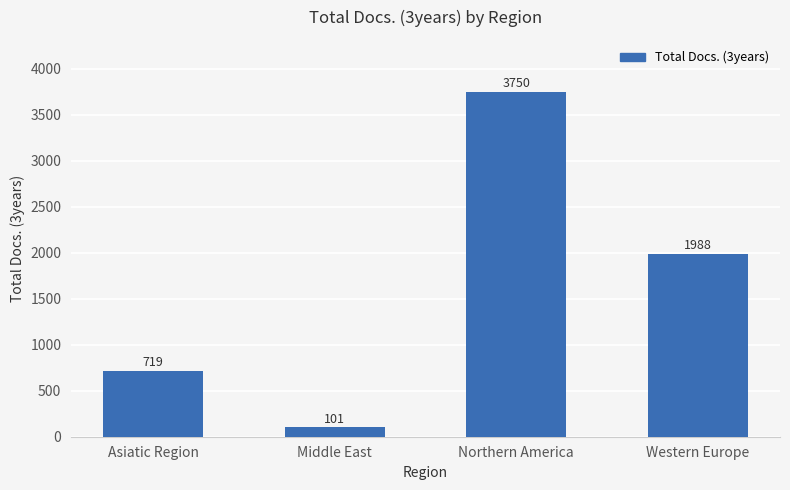

What position from the right is Middle East?

3